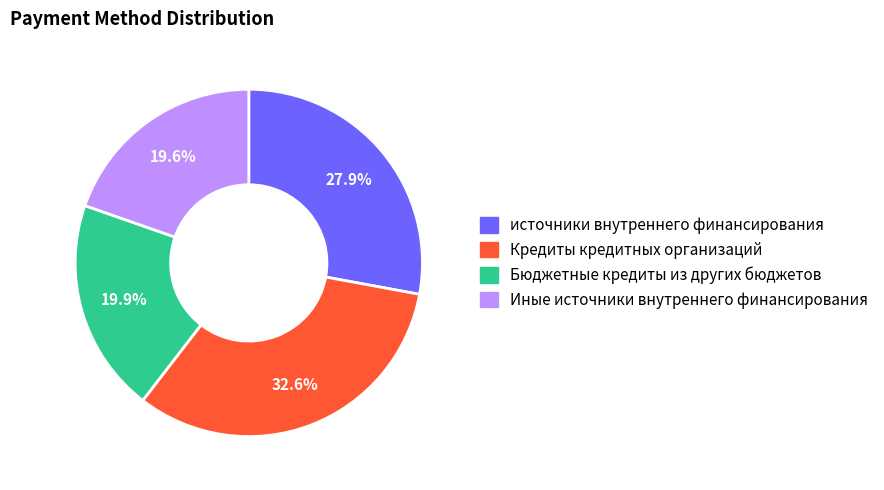

Does источники внутреннего финансирования account for over 50% of the chart?

No